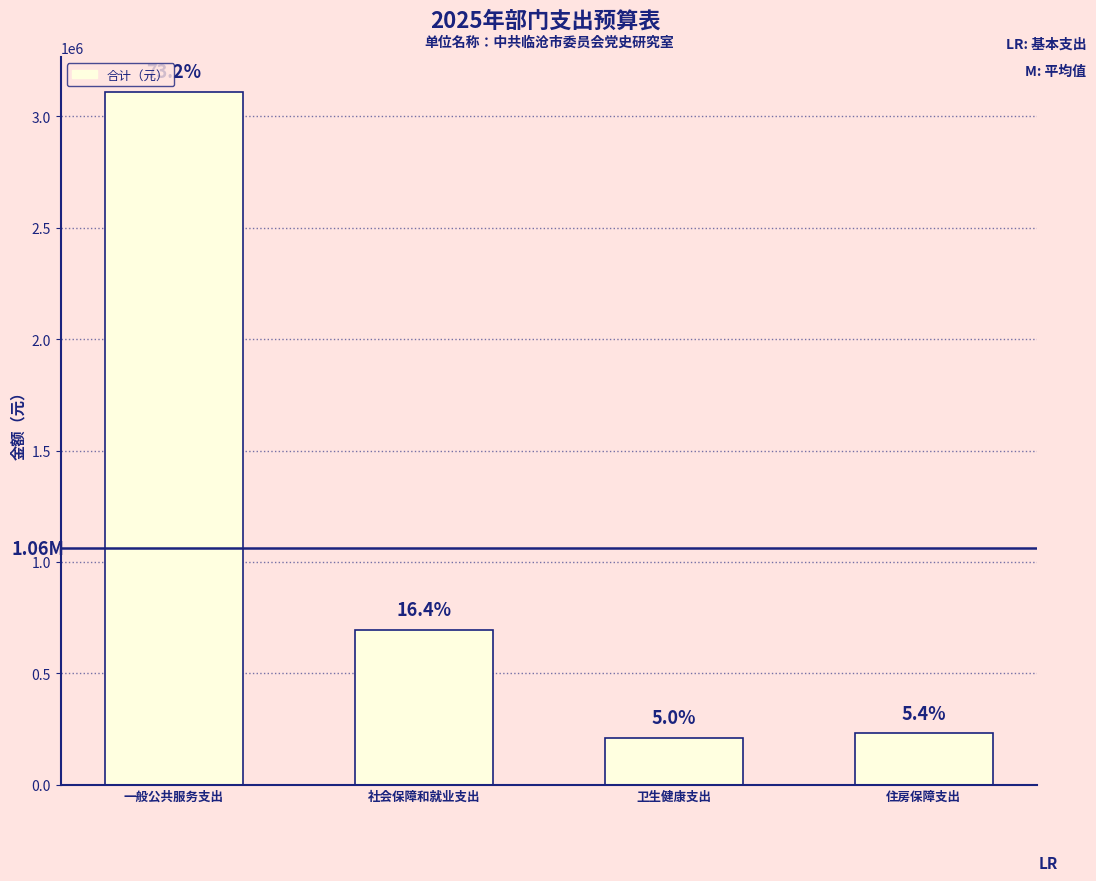

Where does the data first go above 696419?

一般公共服务支出